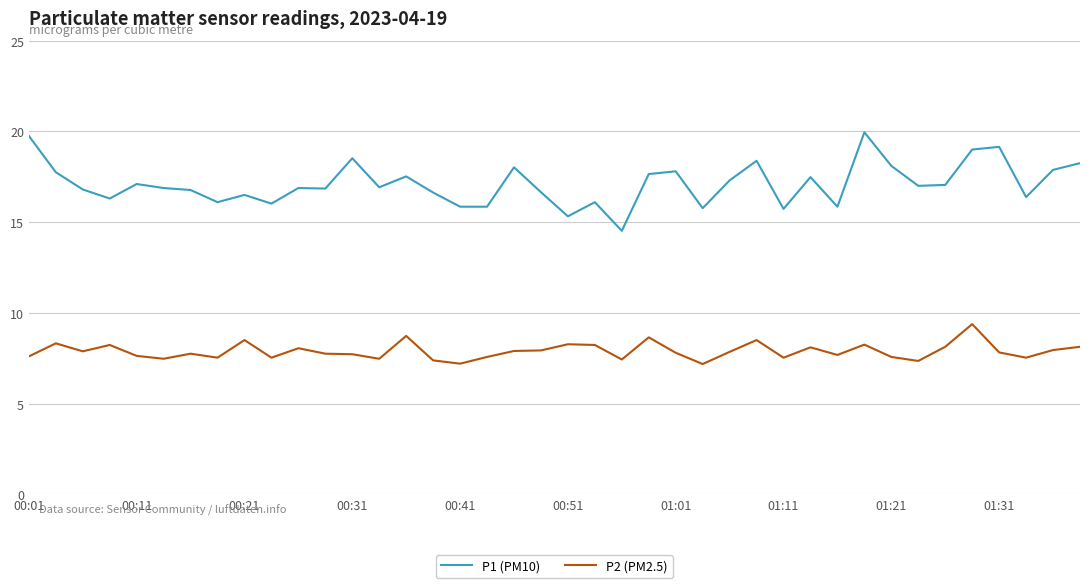

What is the difference between the maximum and second lowest values in the P1 (PM10) series?

4.6